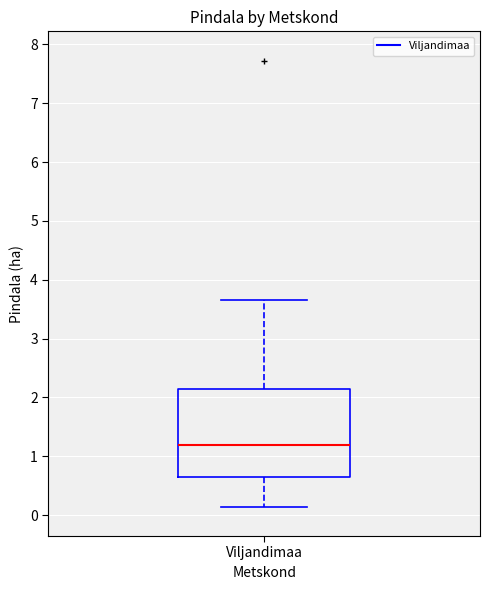

Transcribe this box plot: give where the median line is, the range the box spans, and where the two whiskers end, as read against the y-axis. The values are not printed on the chart, so give them approximately, as read against the axis.

median 1.2, box 0.6 to 2.1, whiskers 0.1 to 3.7